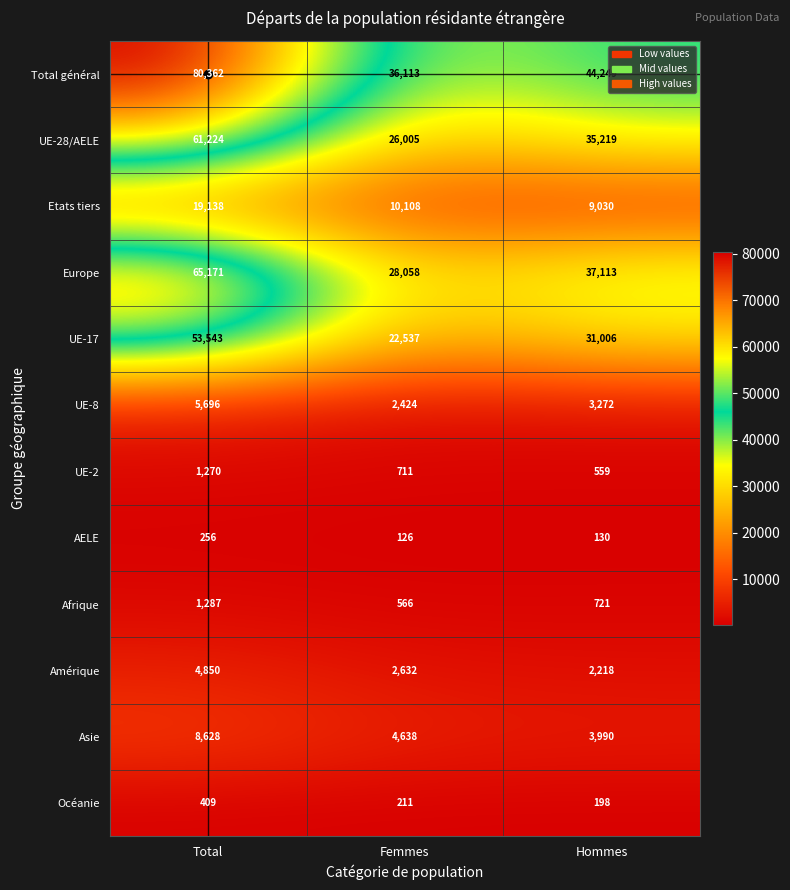

What is the difference between the highest and lowest values at Hommes?

44119